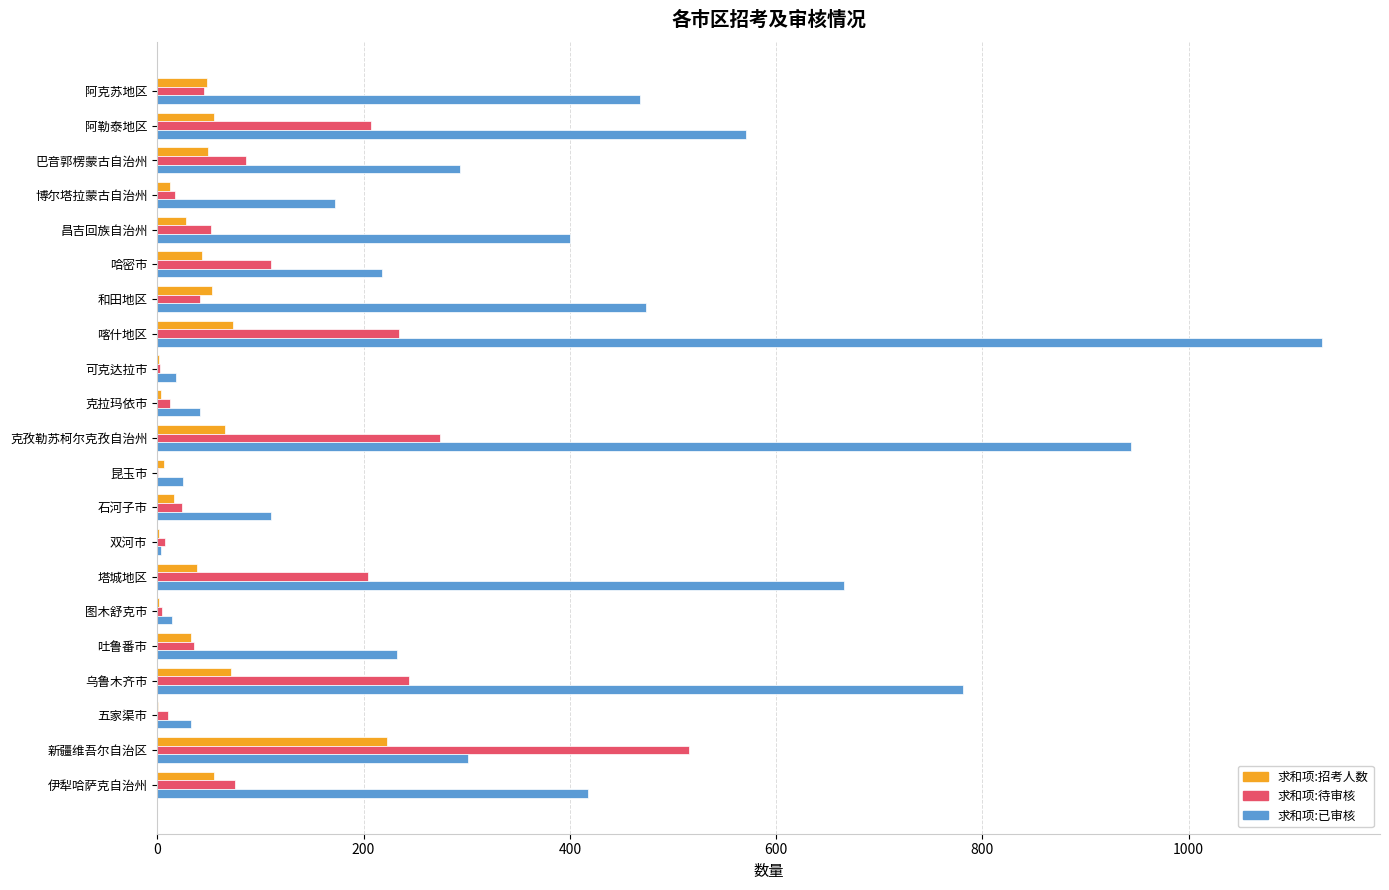

What is the sum of all 求和项:招考人数 values?

883